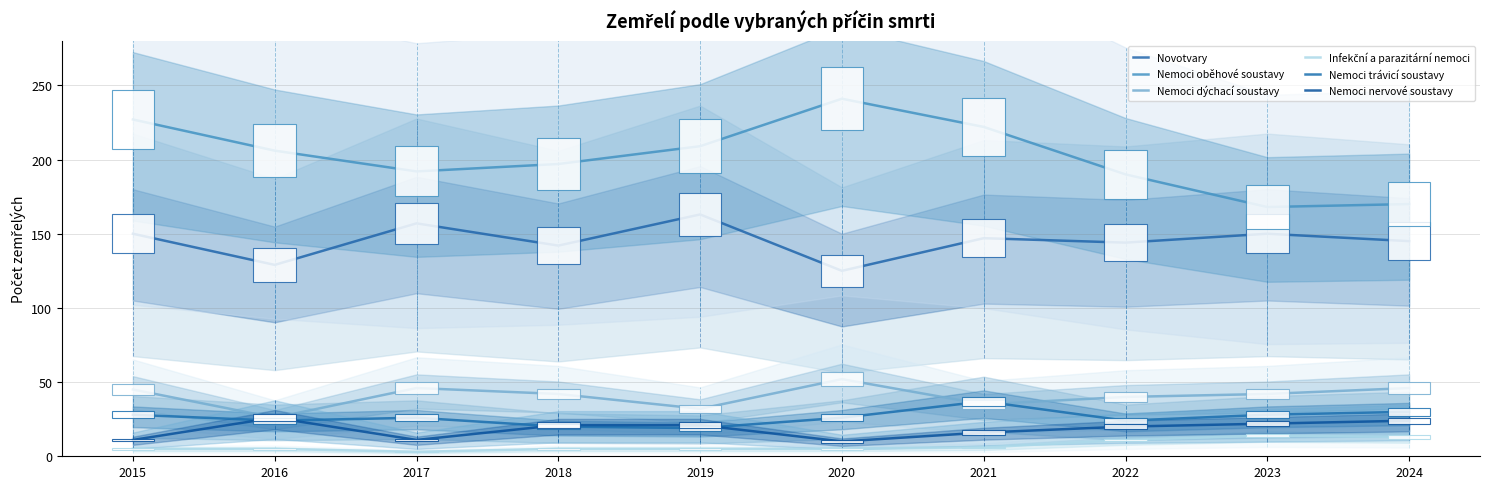

True or false: Nemoci oběhové soustavy and Novotvary intersect in this chart.

False